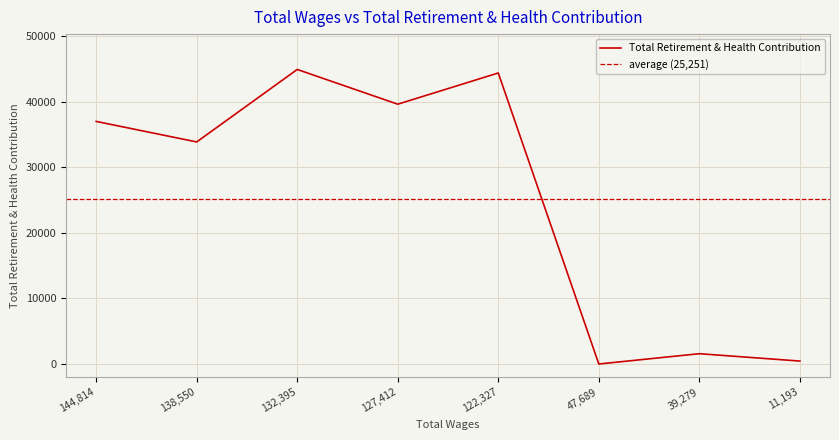

What is the maximum value shown in the chart?

44966